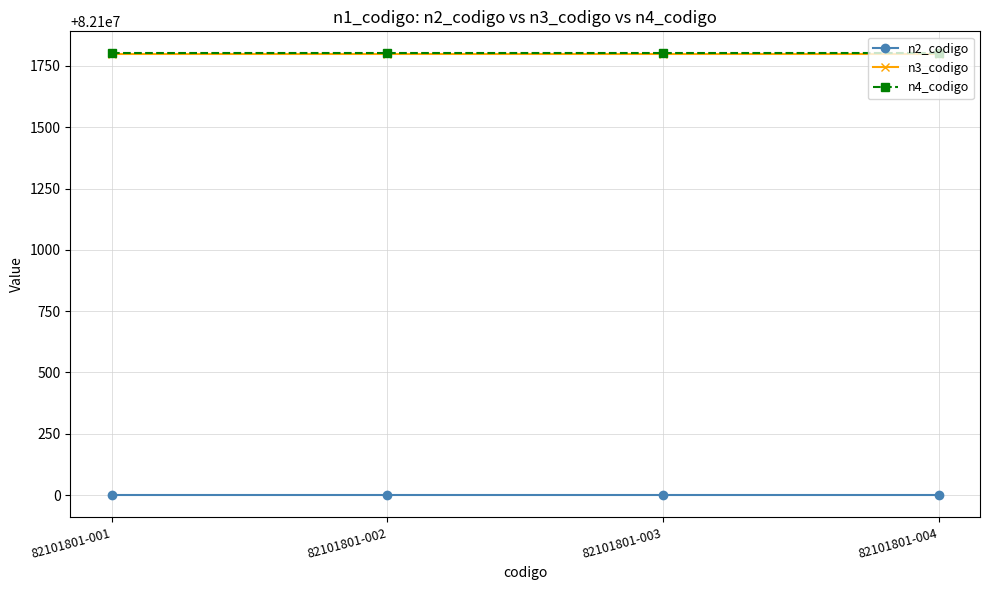

Reading right to left, extract all data points from this chart.

n2_codigo: 82101801-004=82100000	82101801-003=82100000	82101801-002=82100000	82101801-001=82100000
n3_codigo: 82101801-004=82101800	82101801-003=82101800	82101801-002=82101800	82101801-001=82101800
n4_codigo: 82101801-004=82101801	82101801-003=82101801	82101801-002=82101801	82101801-001=82101801